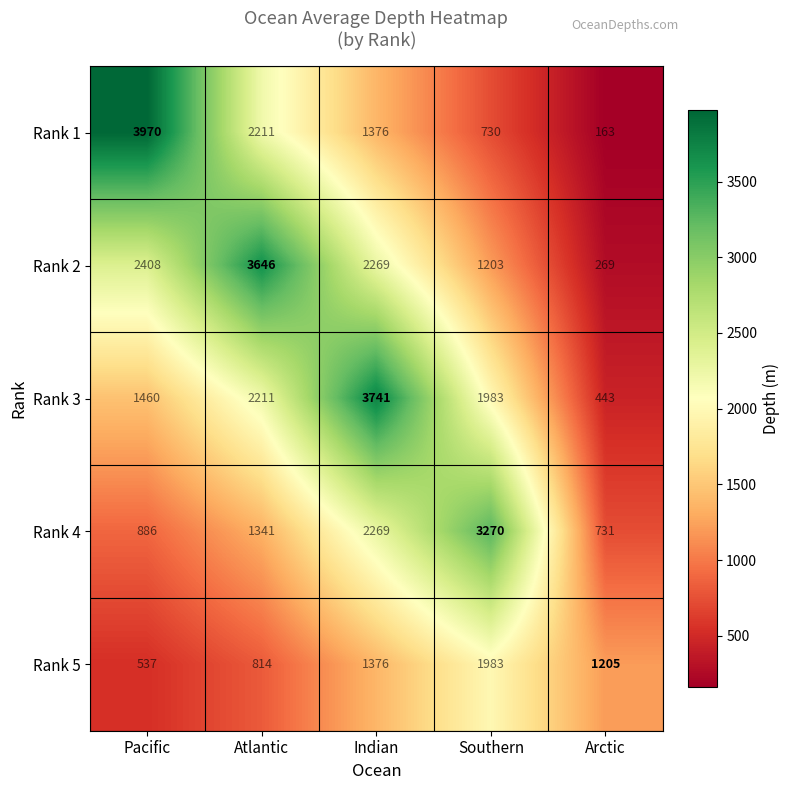

Count the number of data series in this chart.

5